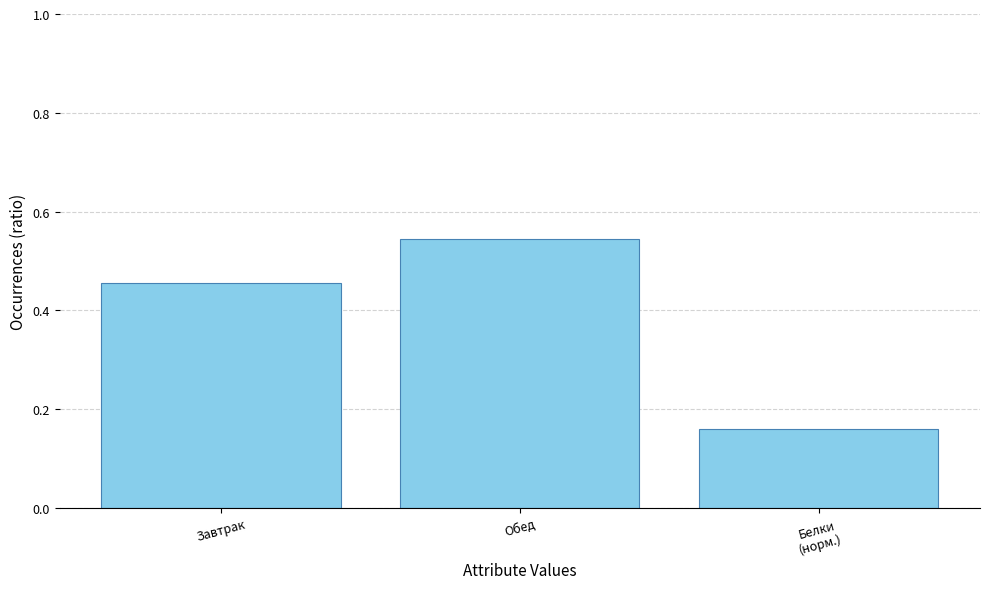

What position from the left is Белки
(норм.)?

3